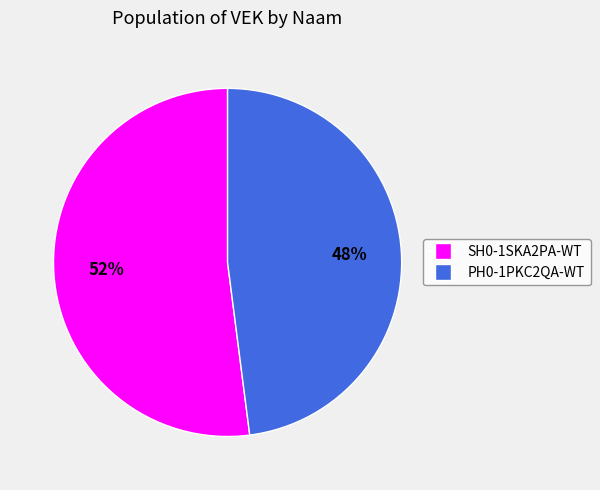

How many slices are in this pie chart?

2